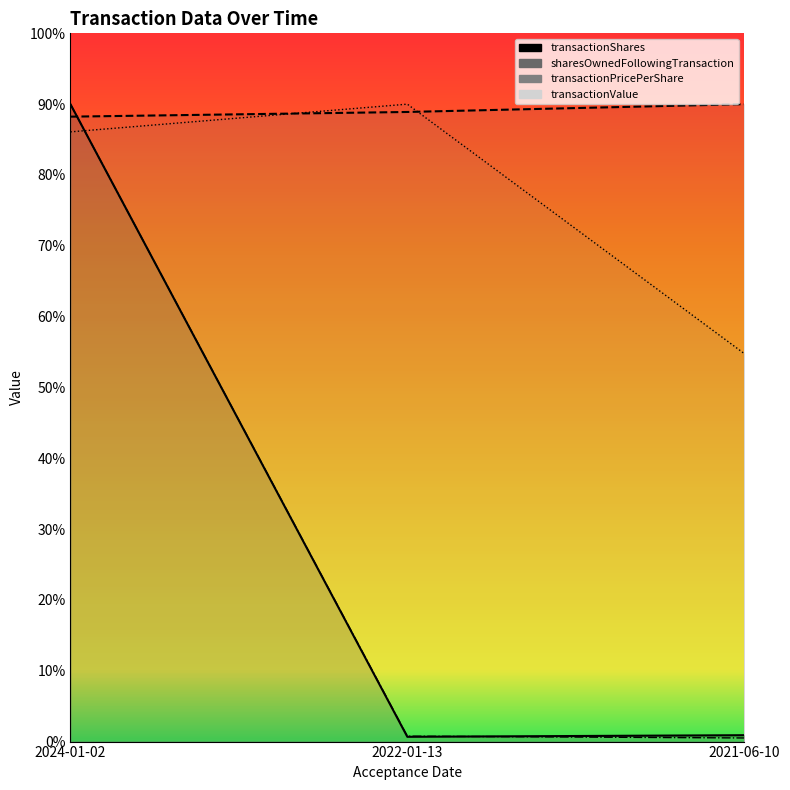

What position from the left is 2024-01-02?

1